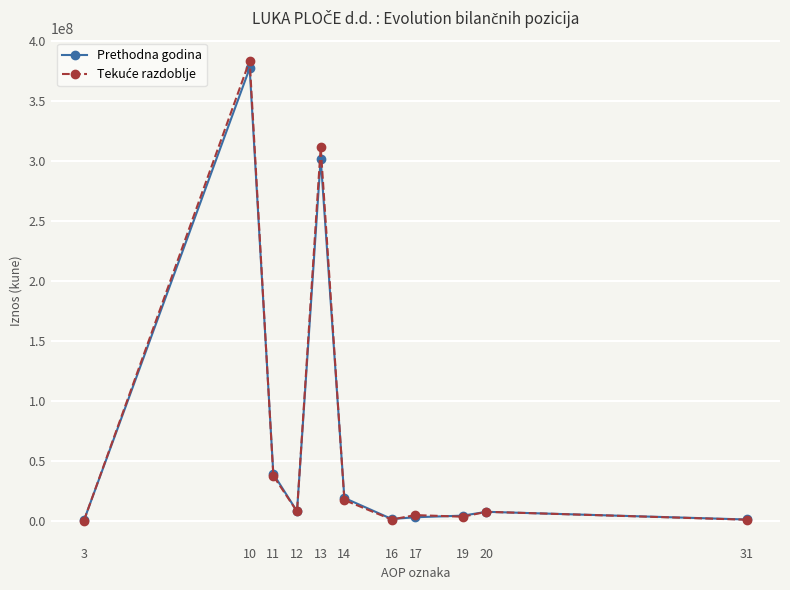

What is the greatest value displayed?

383227917